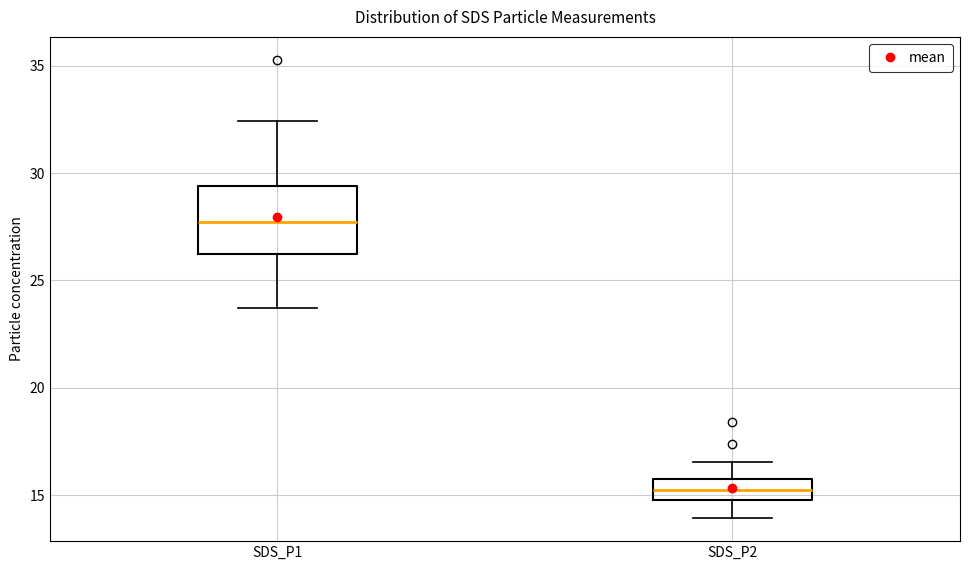

Where does the upper whisker of the box for SDS_P1 end on the y-axis? The values are not printed on the chart, so give them approximately, as read against the axis.

32.5